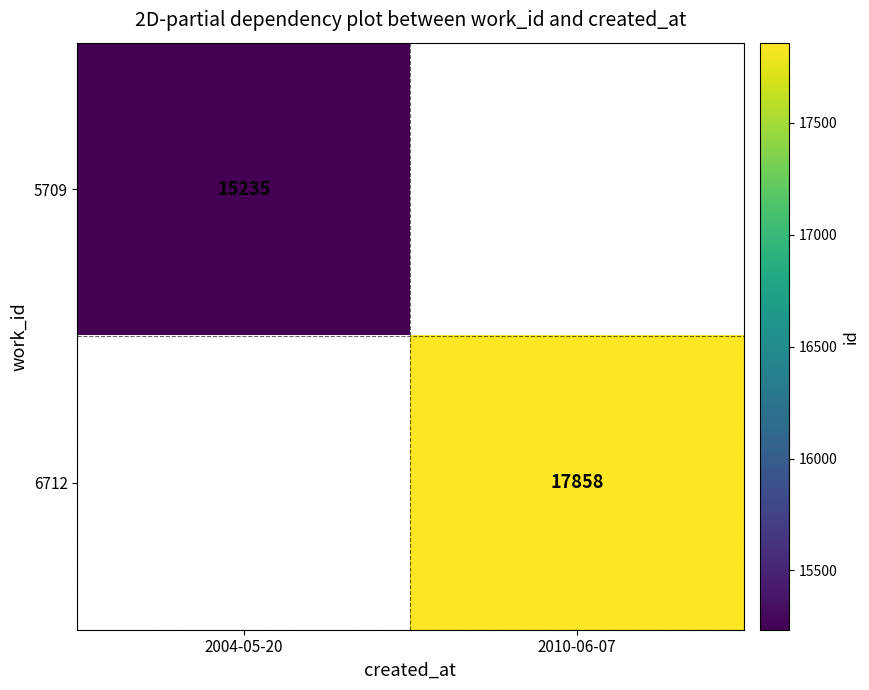

True or false: 6712 has a value of 17858 at 2010-06-07.

True